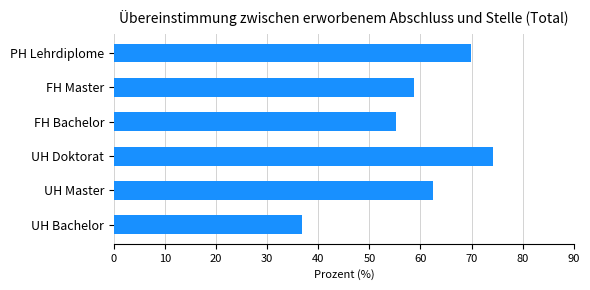

What is the change in value from UH Bachelor to FH Master?

+22.0